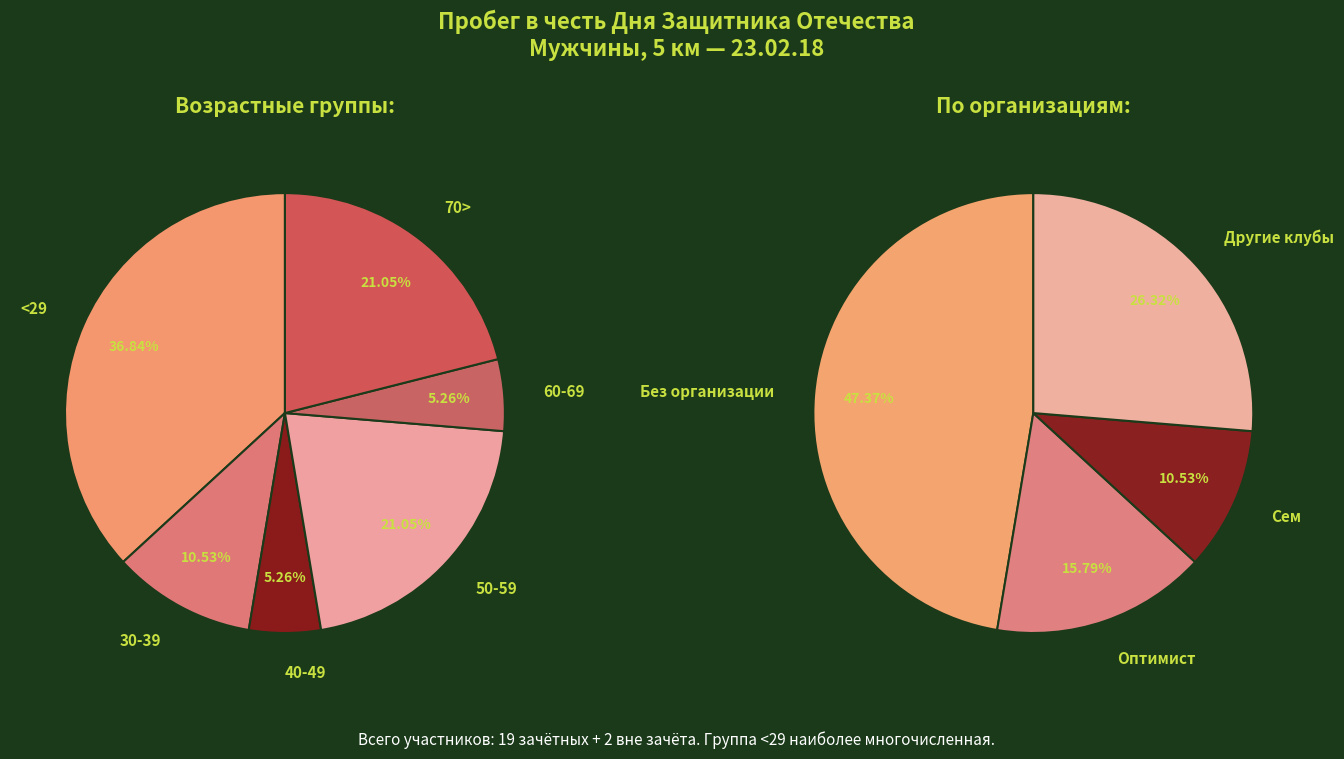

What is the largest slice in the pie chart?

<29